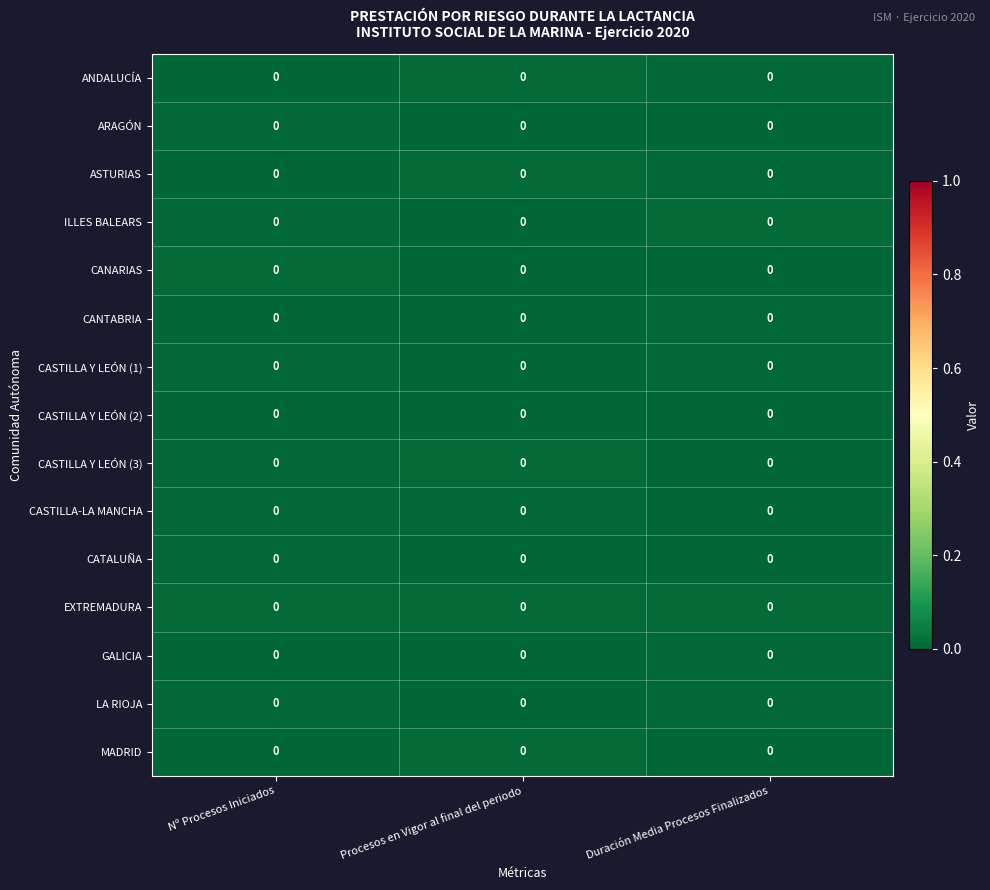

Between Nº Procesos Iniciados and Duración Media Procesos Finalizados, which is larger?

Duración Media Procesos Finalizados